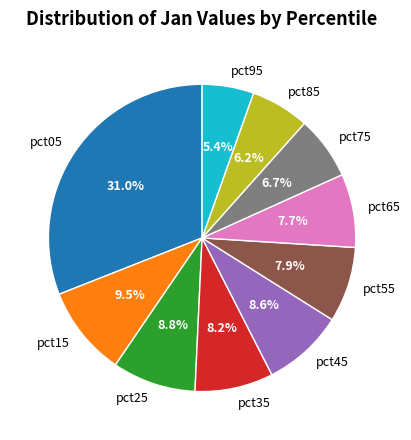

How much of the chart is everything except pct55?

92.1%